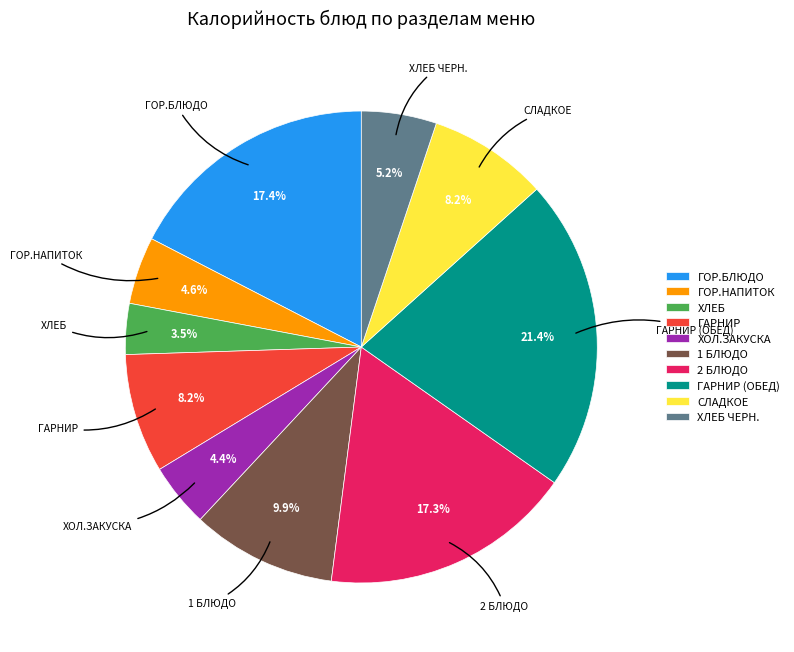

Approximately how many times larger is the value at ГОР.БЛЮДО compared to СЛАДКОЕ?

2.1